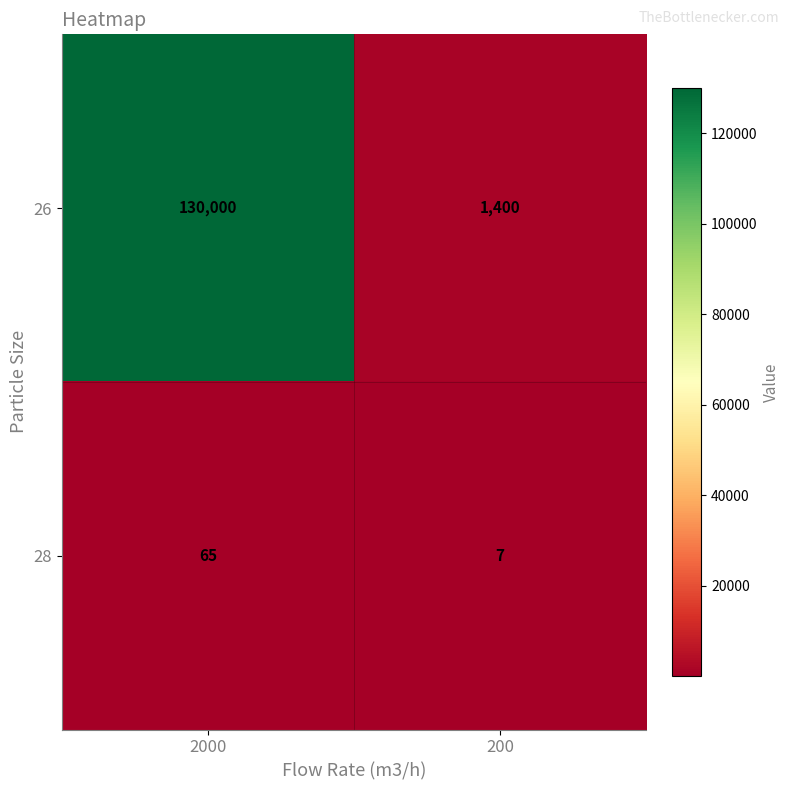

At which label does 28 reach its minimum?

200